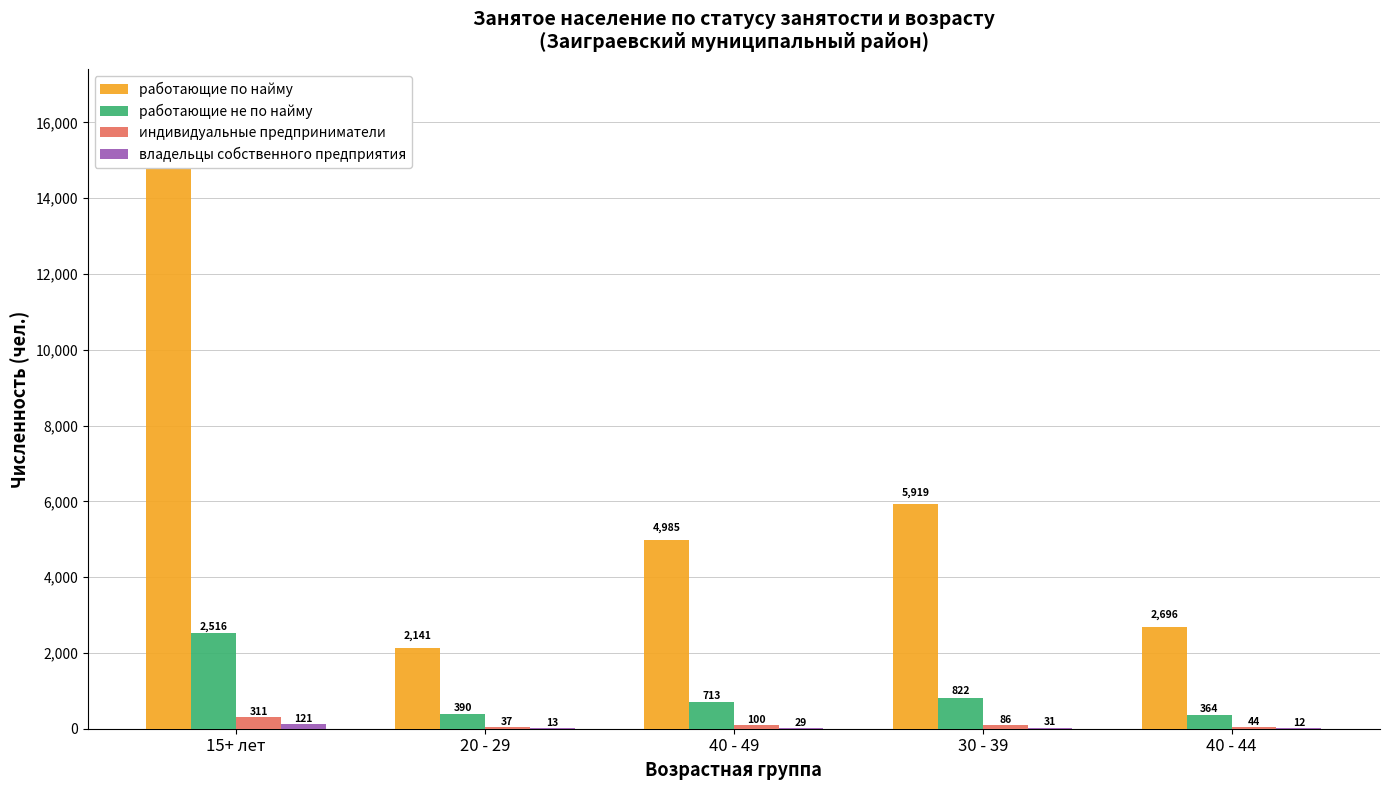

What position from the right is 15+ лет?

5